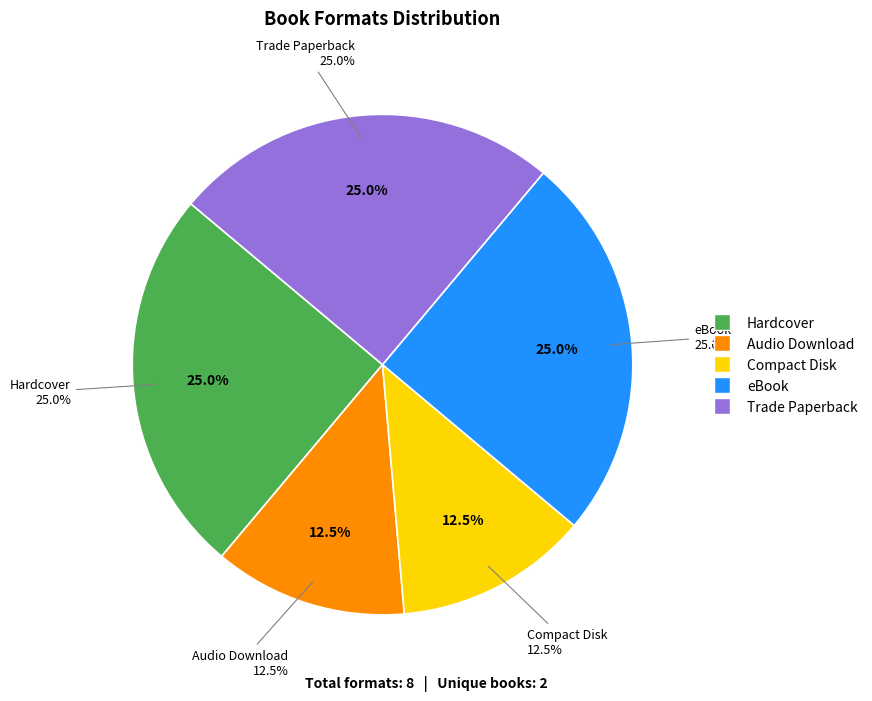

To the nearest percent, what is the difference between the largest and smallest slice percentages?

12%